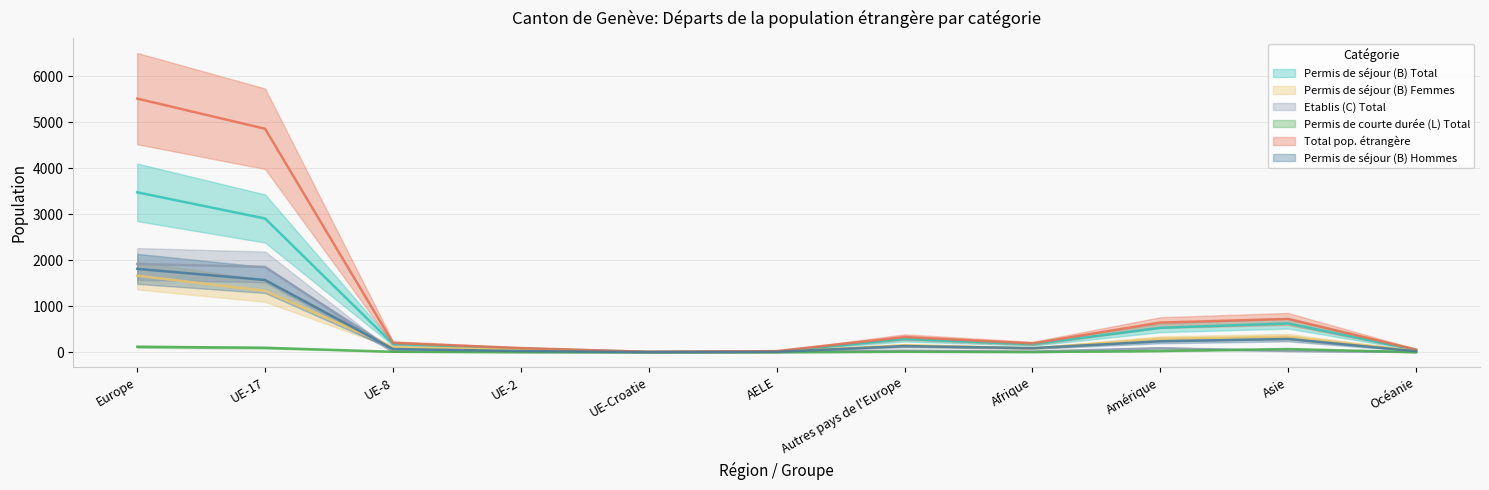

What is the label of the 7th point from the left?

Autres pays de l'Europe